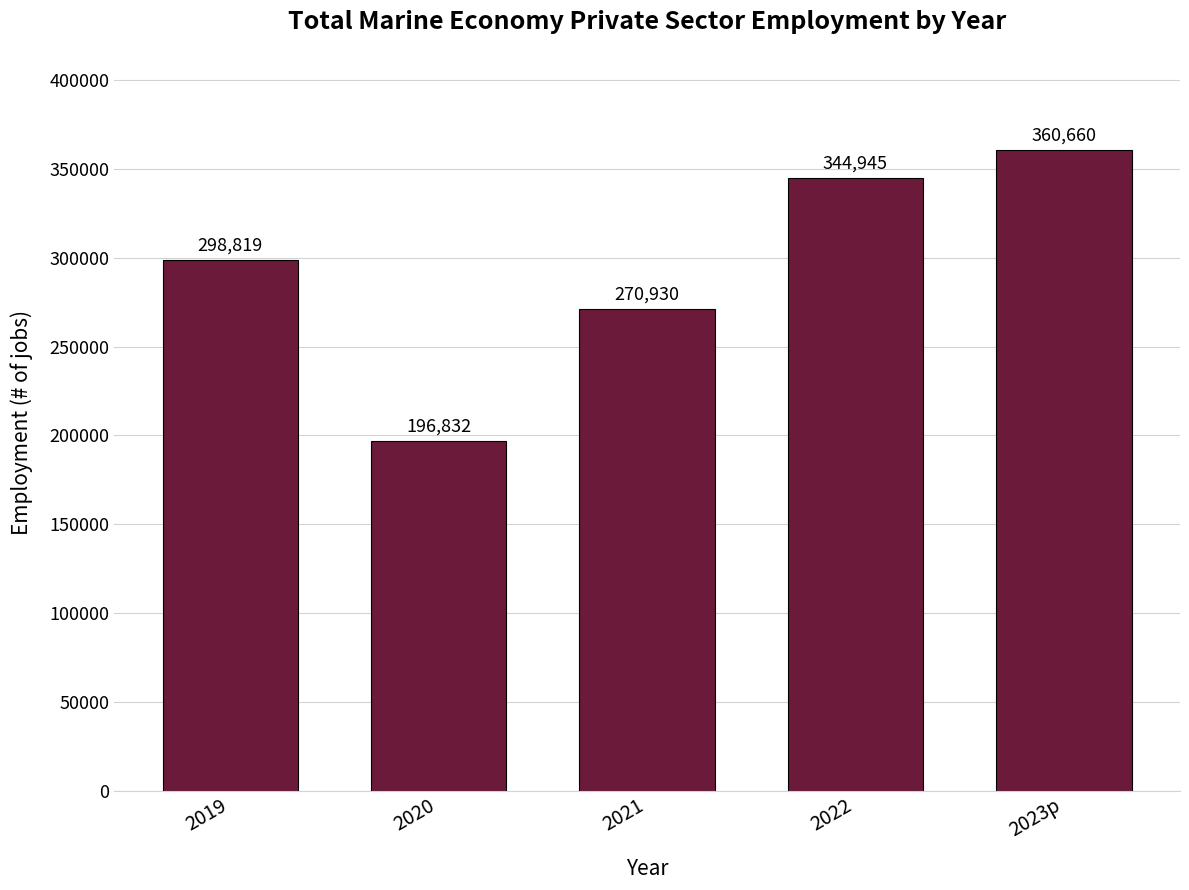

What is the difference between the maximum and minimum values?

163828.6